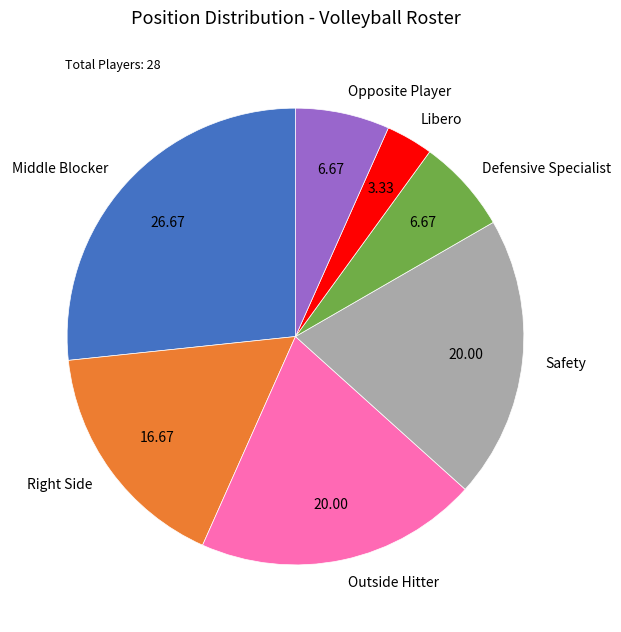

What is the largest slice in the pie chart?

Middle Blocker